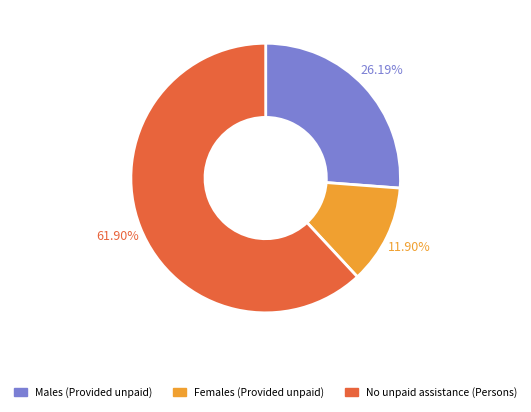

Which slice is the smallest?

Females